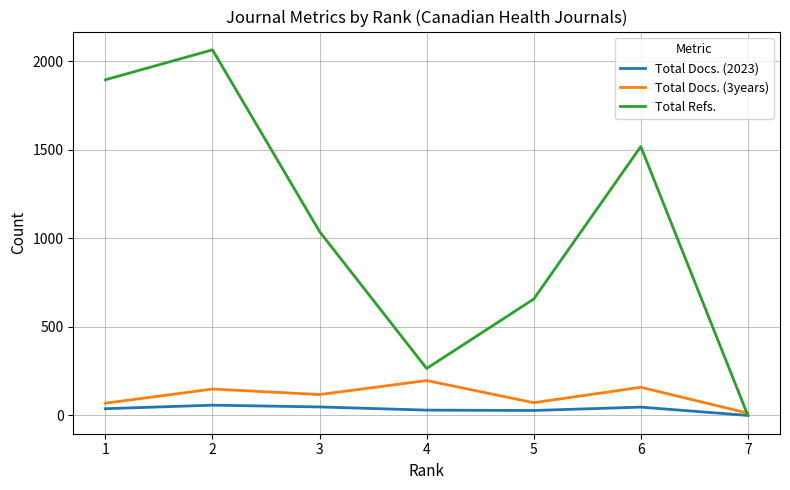

How many values in the Total Docs. (2023) series are below 38?

3